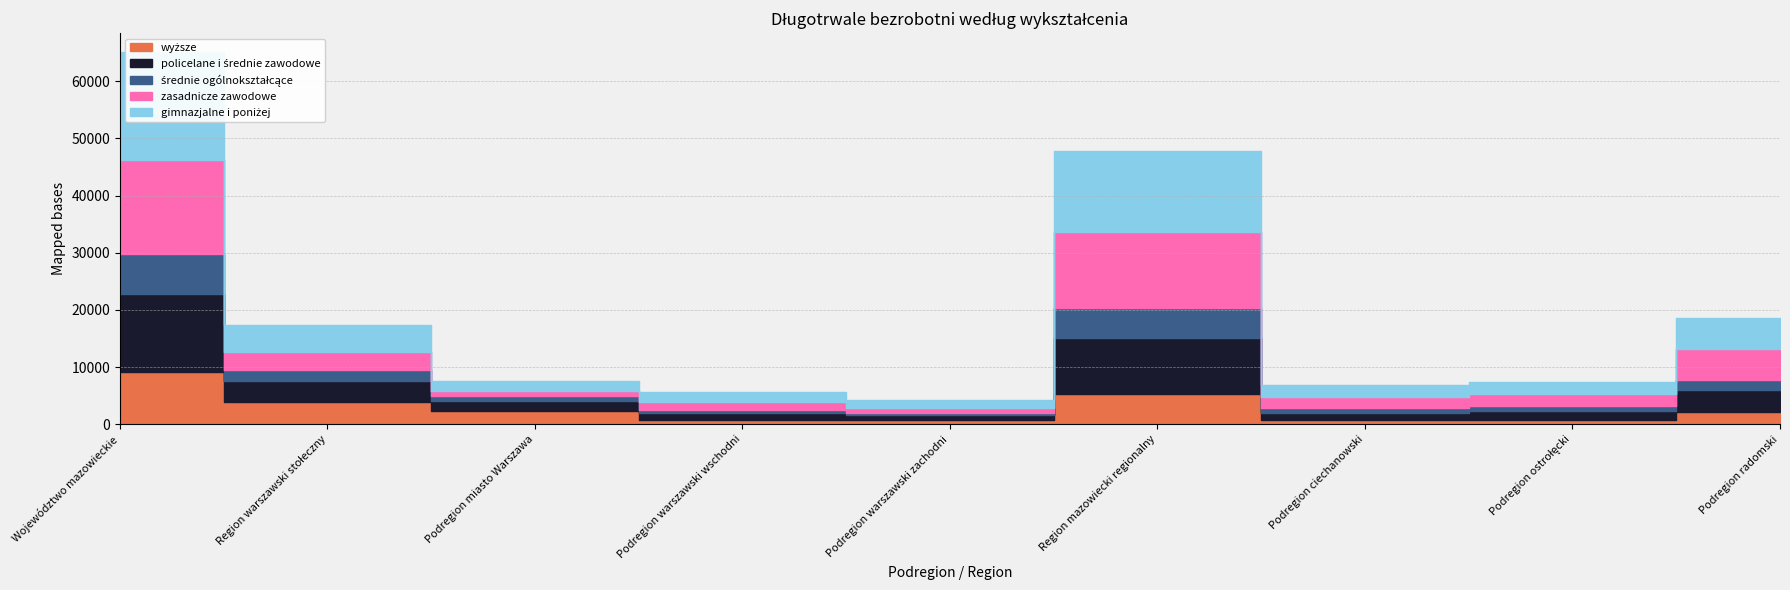

At Region mazowiecki regionalny, list the series in order from largest to smallest.

gimnazjalne i poniżej, zasadnicze zawodowe, policelane i średnie zawodowe, wyższe, średnie ogólnokształcące